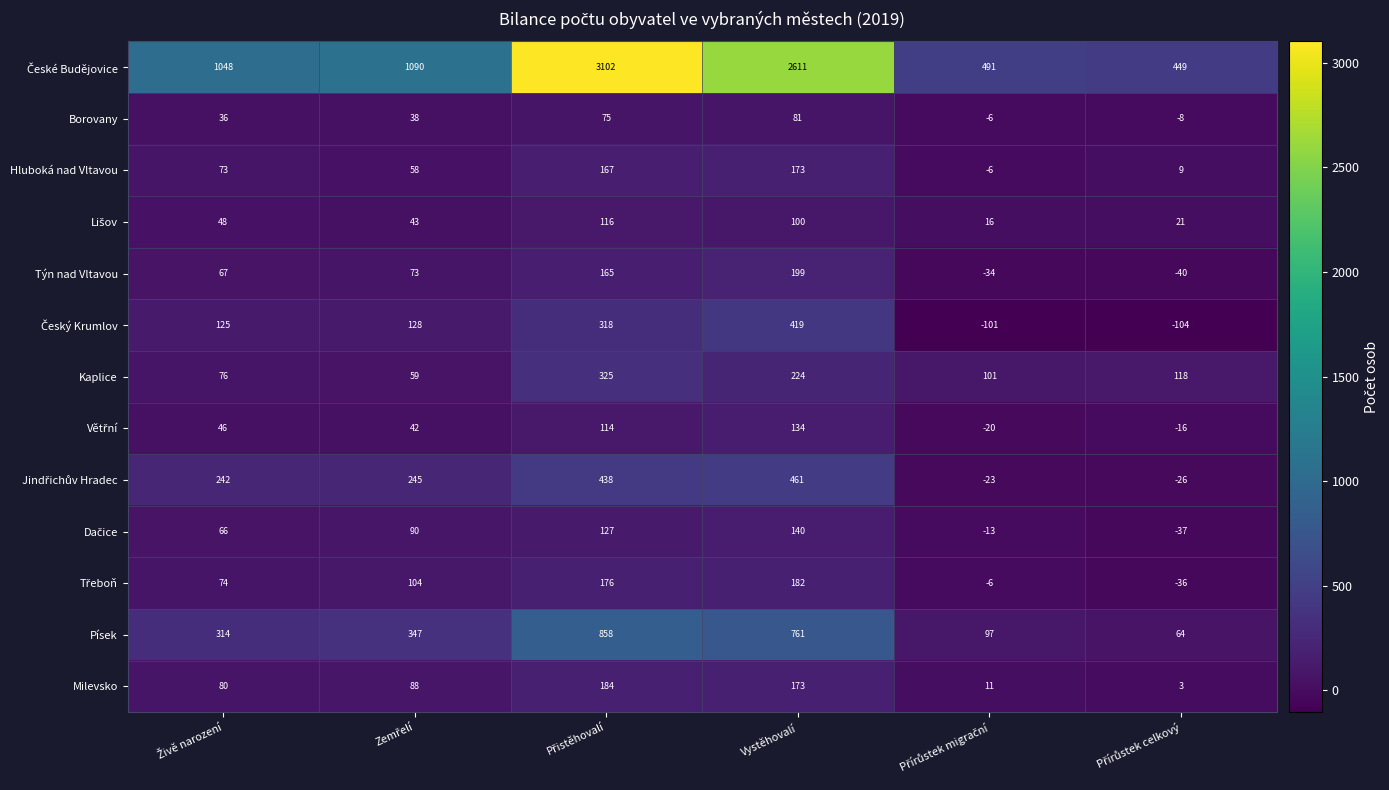

What is the smallest value displayed?

-104